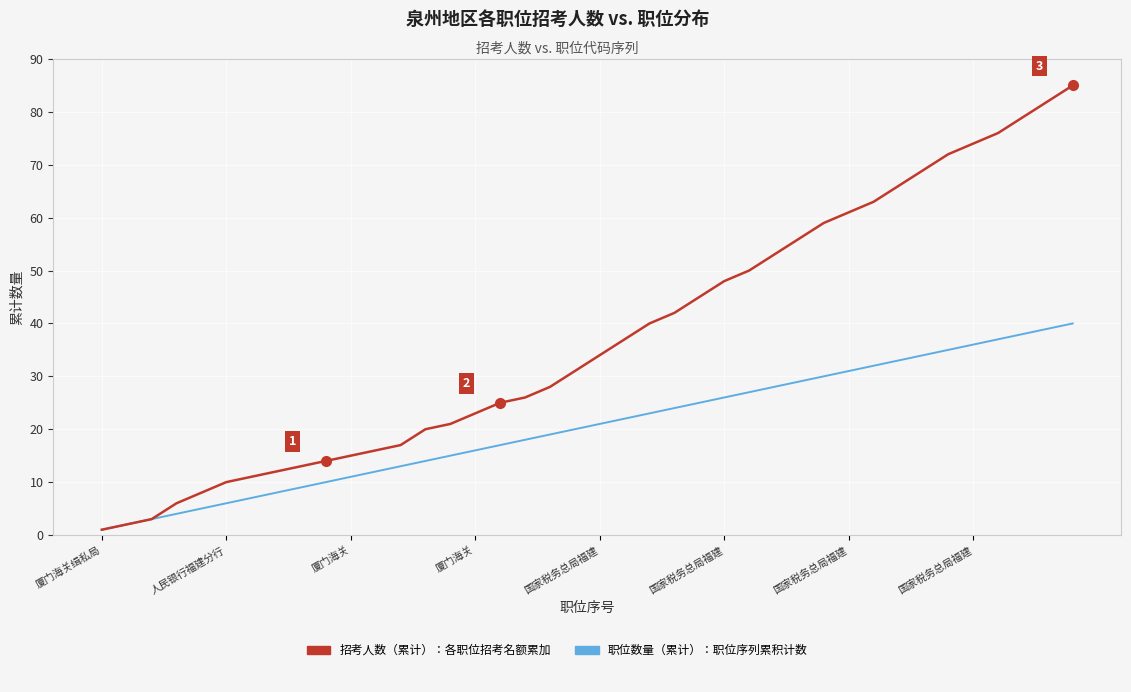

How many lines are shown in the chart?

2